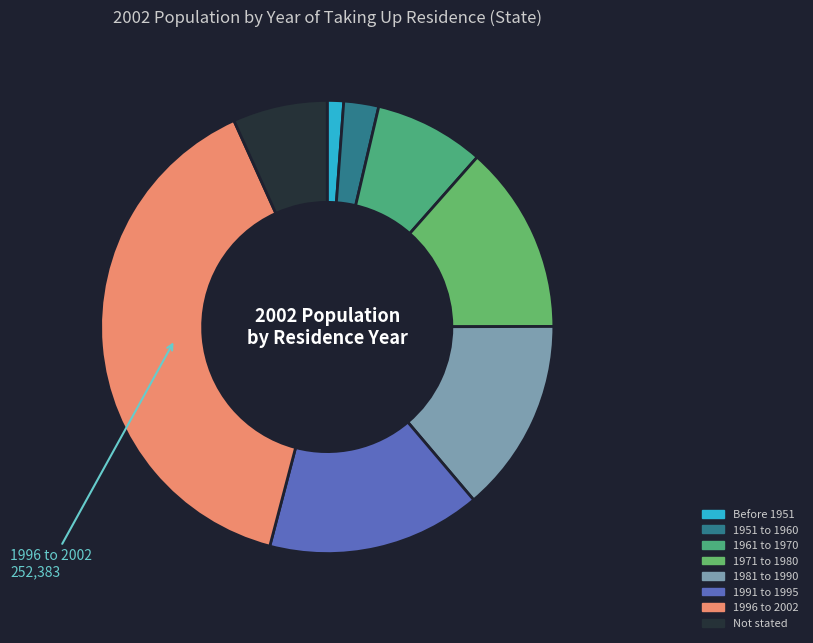

To the nearest percent, what portion does 1951 to 1960 represent?

2%